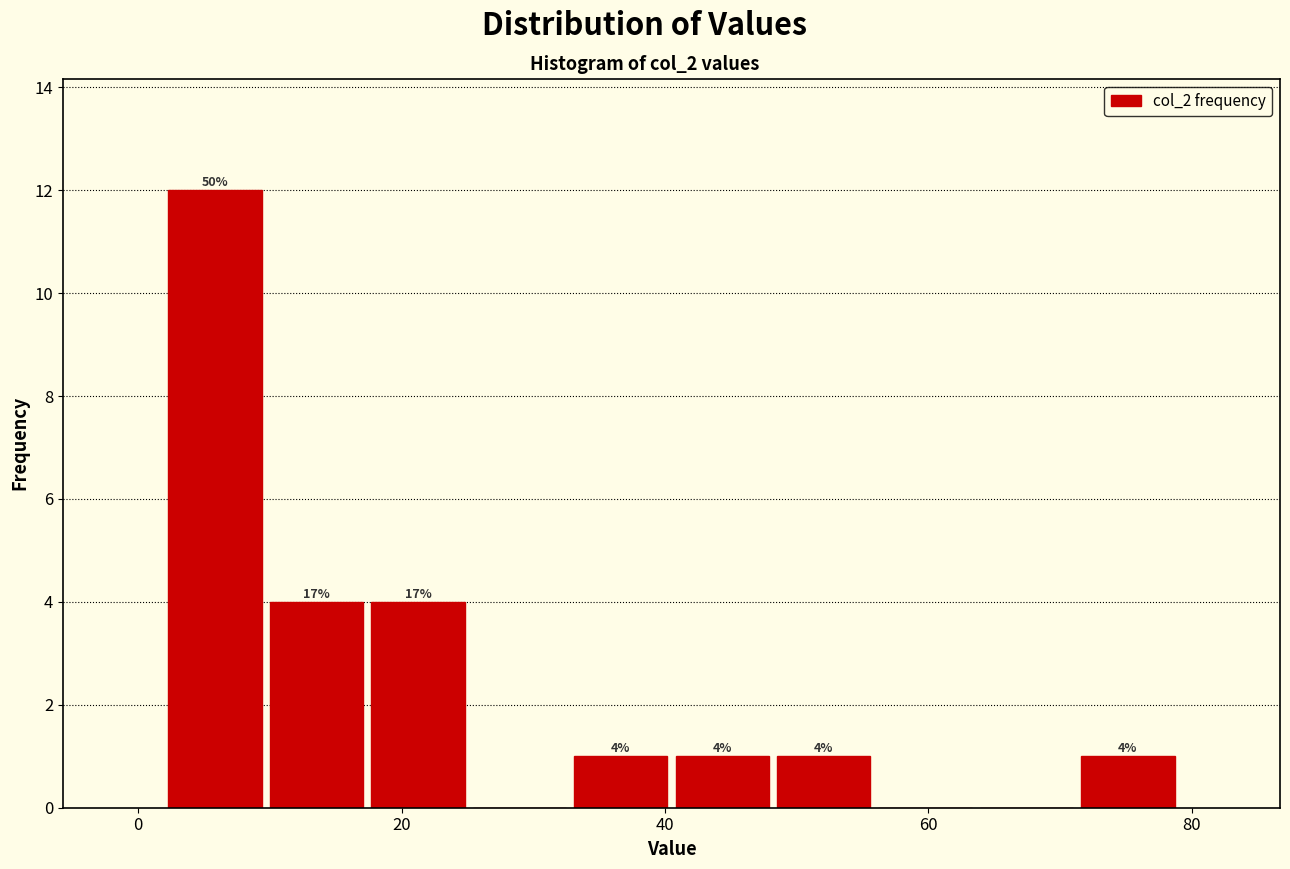

Around what value on the x-axis is the tallest bar? Give the approximate position of its centre, as read against the axis.

6